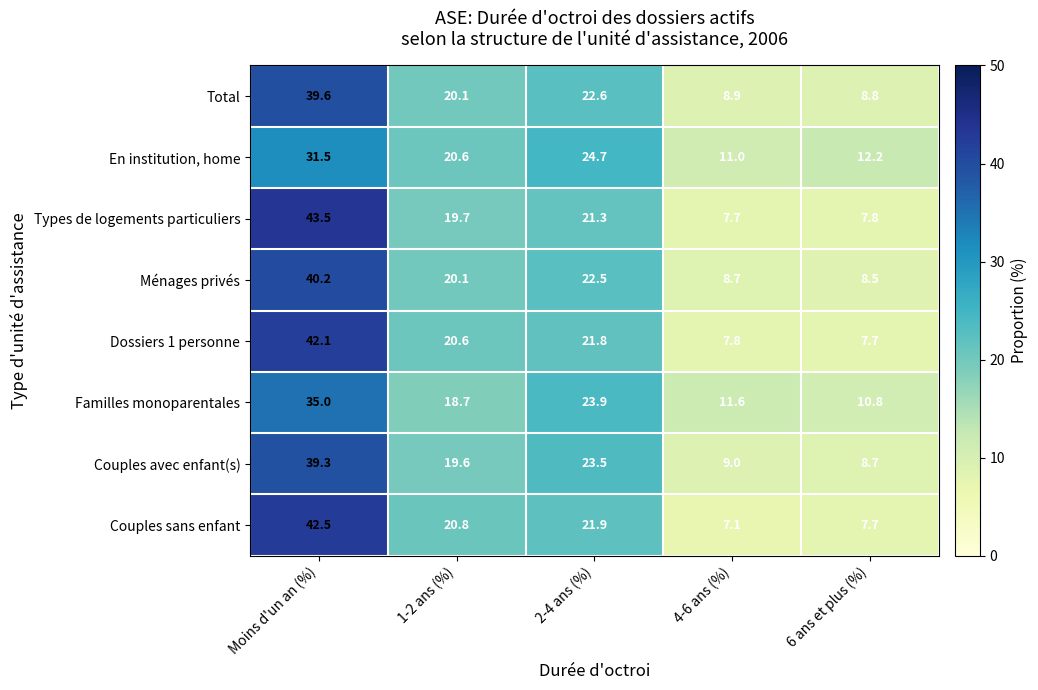

List the series in order of their peak value, lowest first.

En institution, home, Familles monoparentales, Couples avec enfant(s), Total, Ménages privés, Dossiers 1 personne, Couples sans enfant, Types de logements particuliers